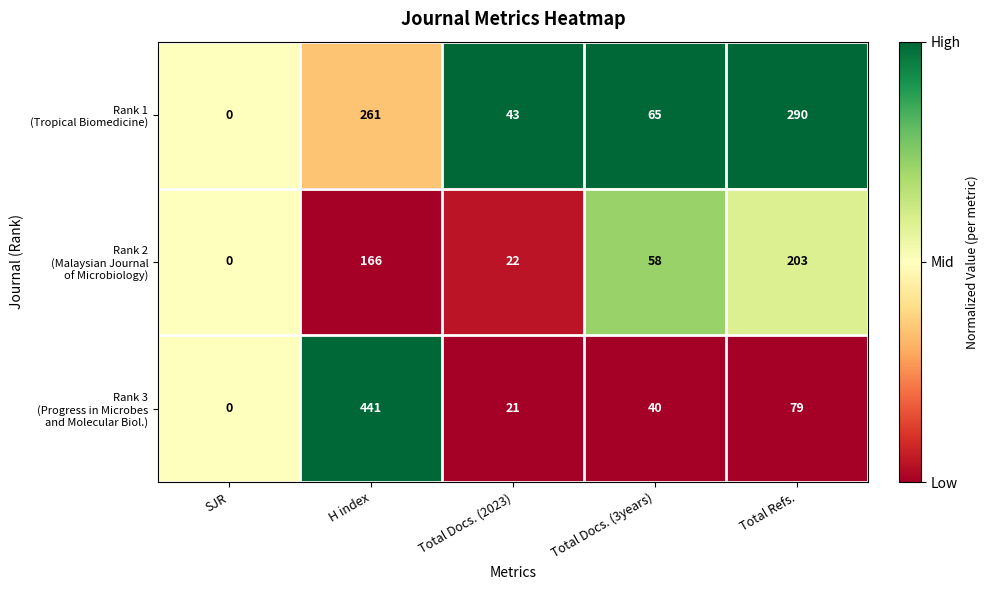

What is the spread (max minus min) of values at Total Docs. (2023)?

22